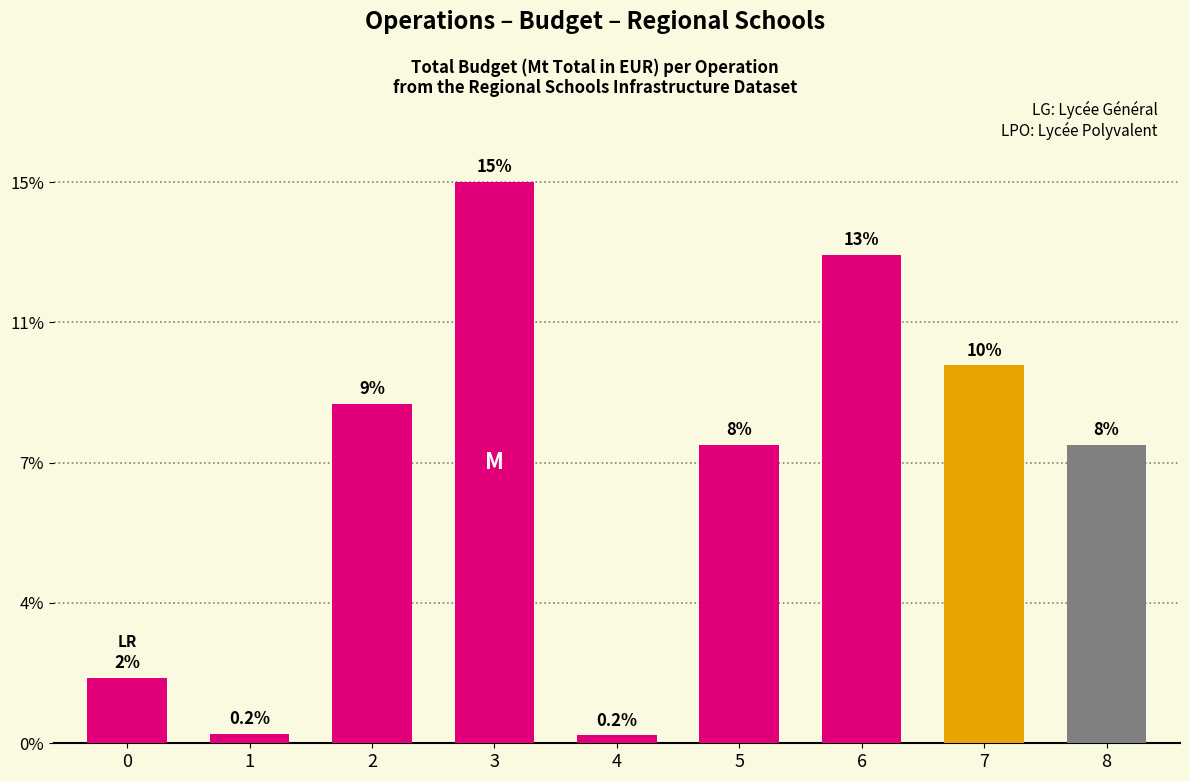

Which label corresponds to the largest value in the chart?

3